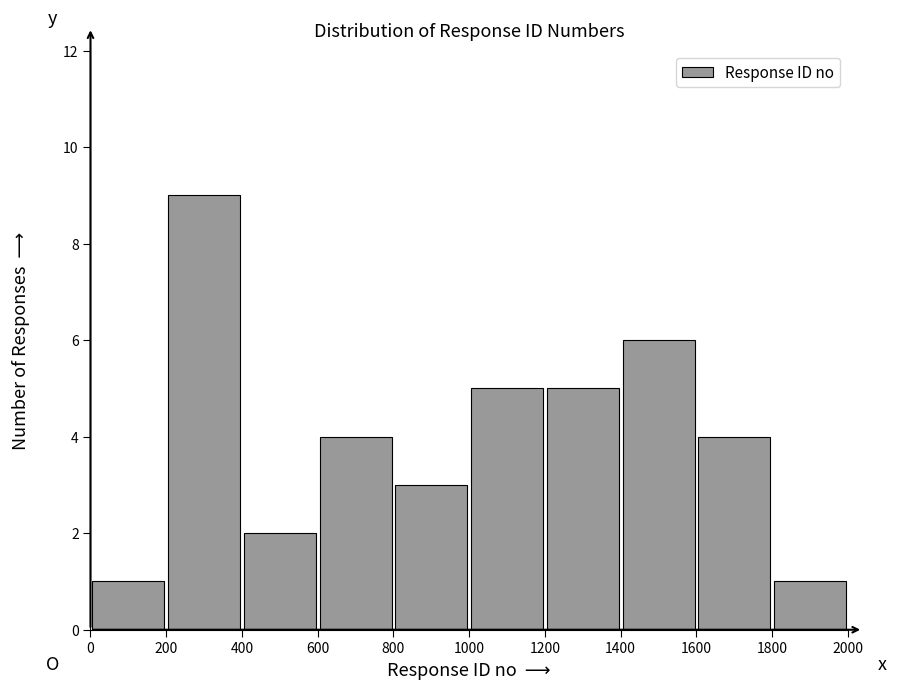

Over which range of the x-axis is the bar tallest?

200 to 400